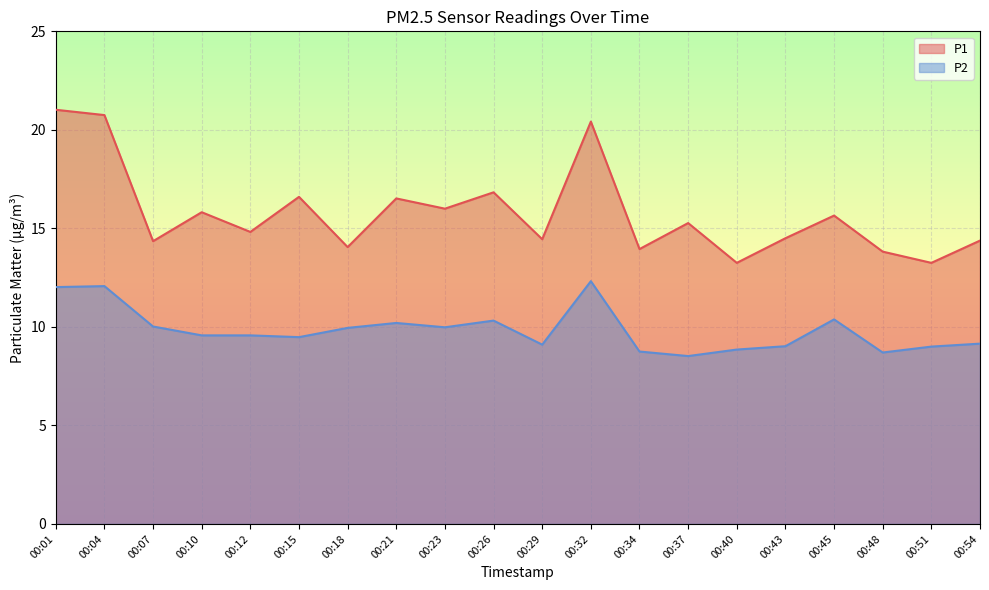

What is the difference between the maximum and minimum values in the P1 series?

7.8